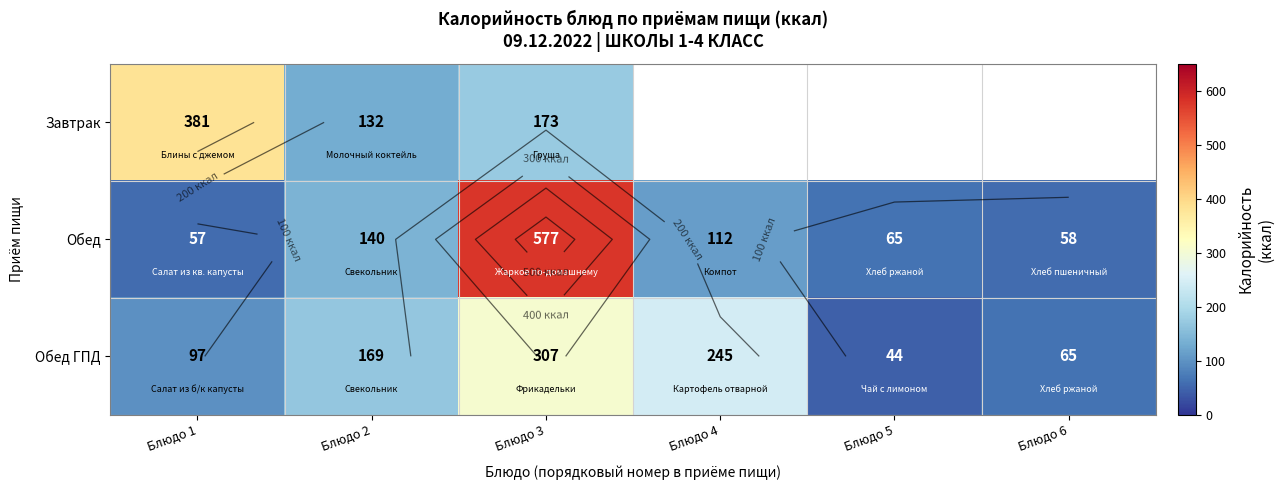

Between Блюдо 4 and Блюдо 5, which series saw the biggest shift?

Обед ГПД